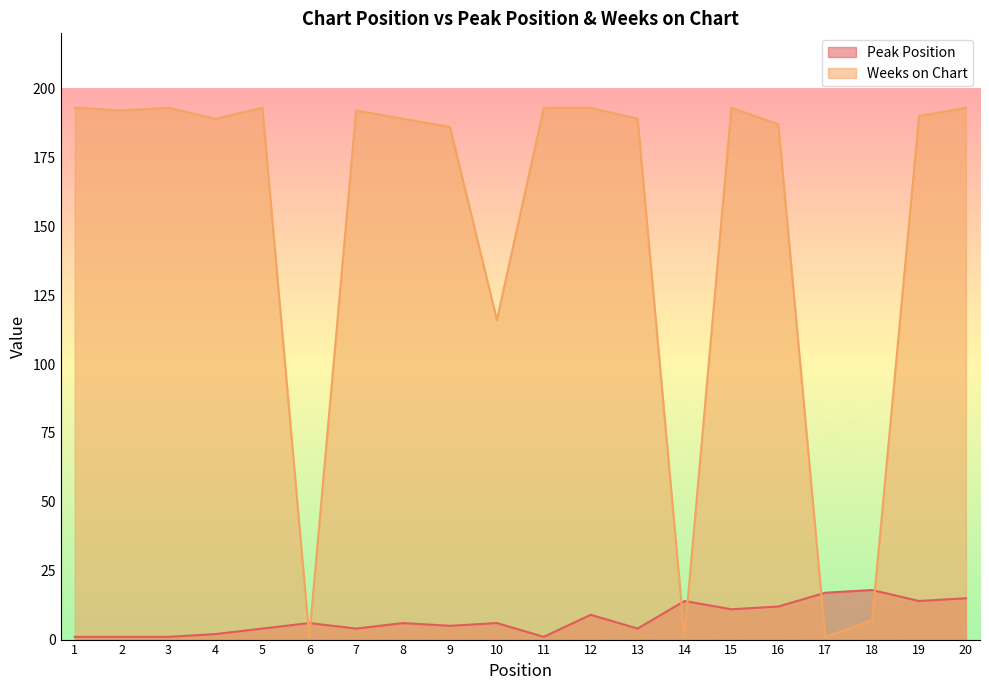

Reading left to right, what are all the values shown in this chart?

Peak Position: 1=1	2=1	3=1	4=2	5=4	6=6	7=4	8=6	9=5	10=6	11=1	12=9	13=4	14=14	15=11	16=12	17=17	18=18	19=14	20=15
Weeks on Chart: 1=193	2=192	3=193	4=189	5=193	6=1	7=192	8=189	9=186	10=116	11=193	12=193	13=189	14=1	15=193	16=187	17=1	18=7	19=190	20=193